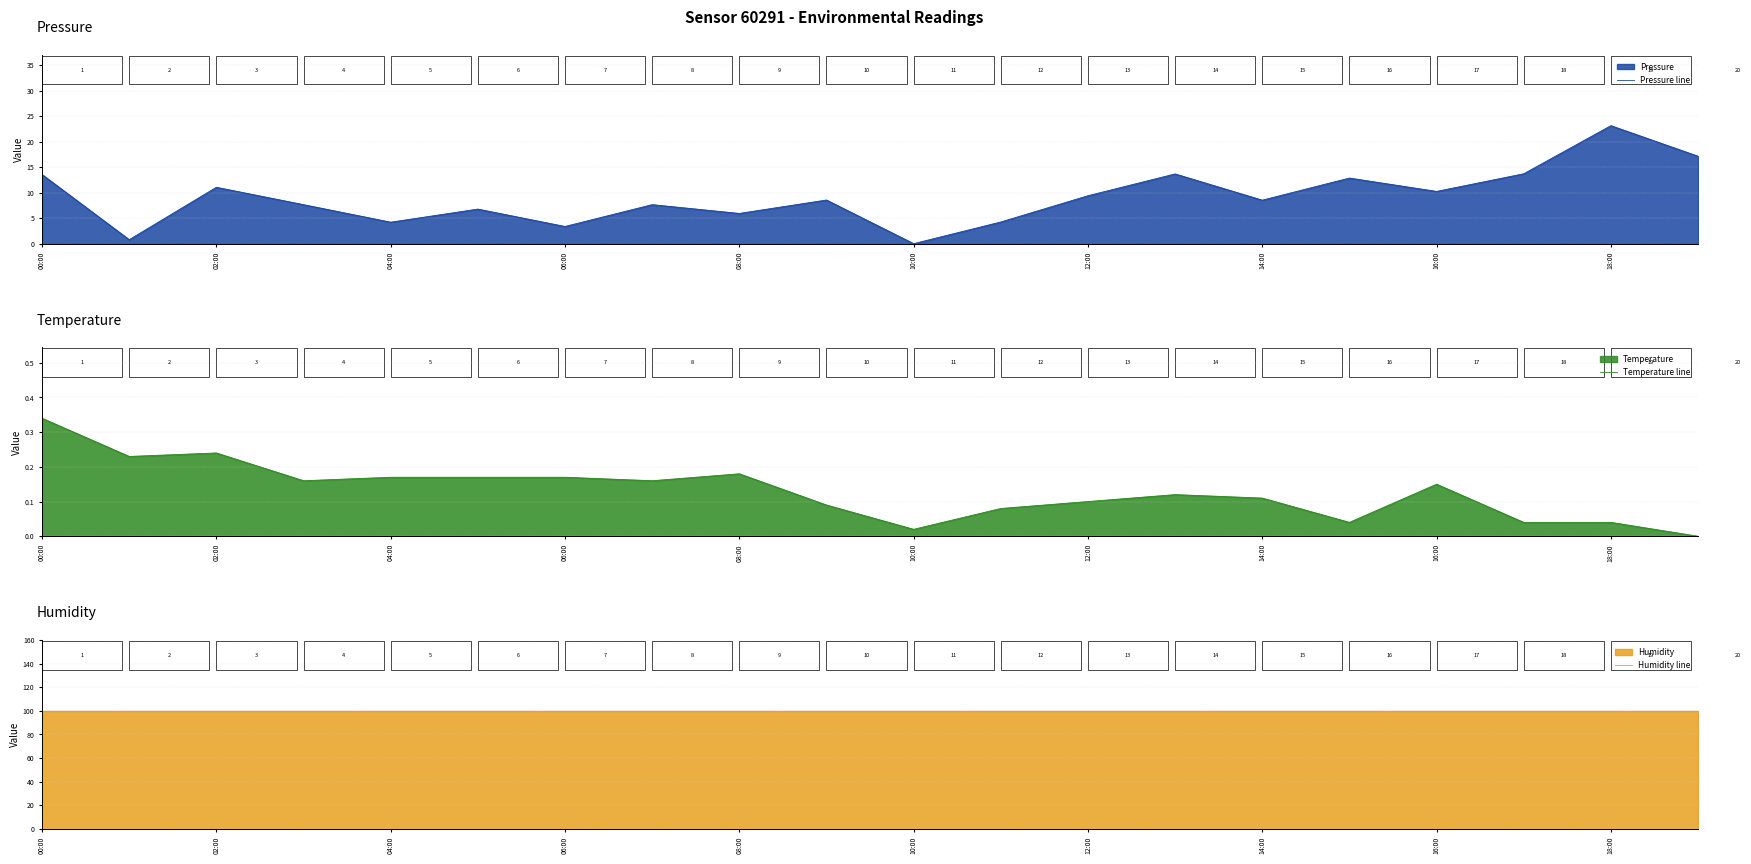

Which series has the widest spread of values?

Pressure line